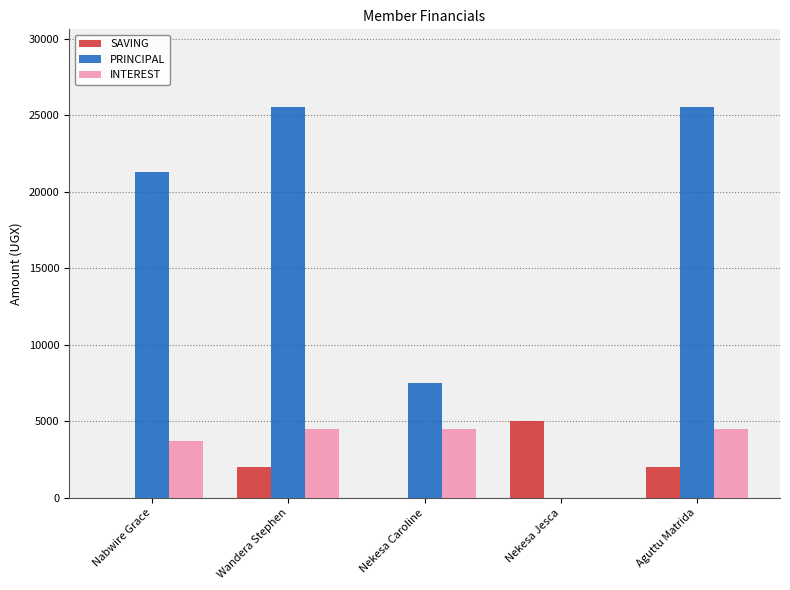

Where is INTEREST nearest to the value 2250?

Nabwire Grace